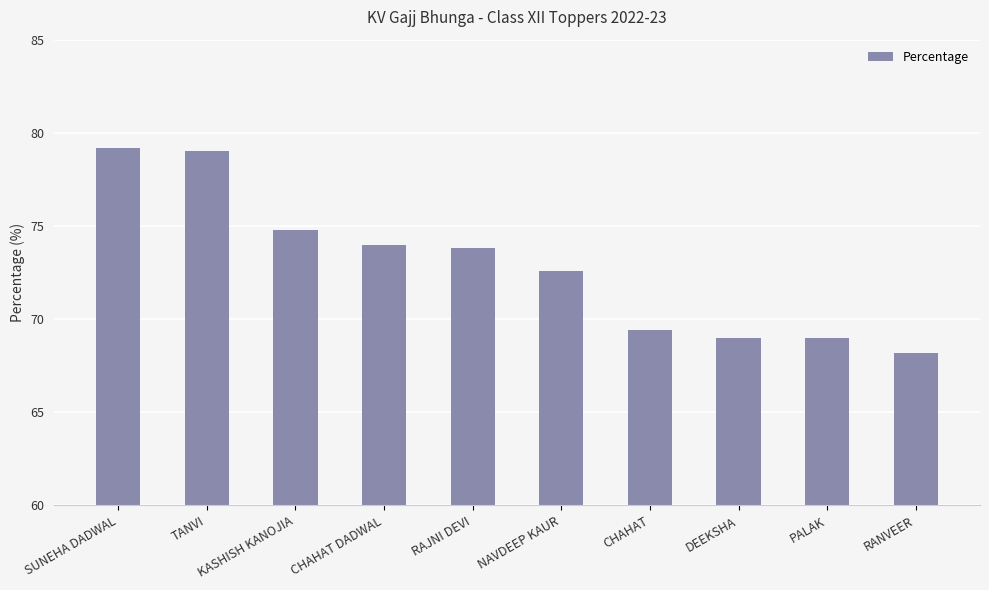

Reading left to right, extract all data points from this chart.

79.2	79.0	74.8	74.0	73.8	72.6	69.4	69.0	69.0	68.2